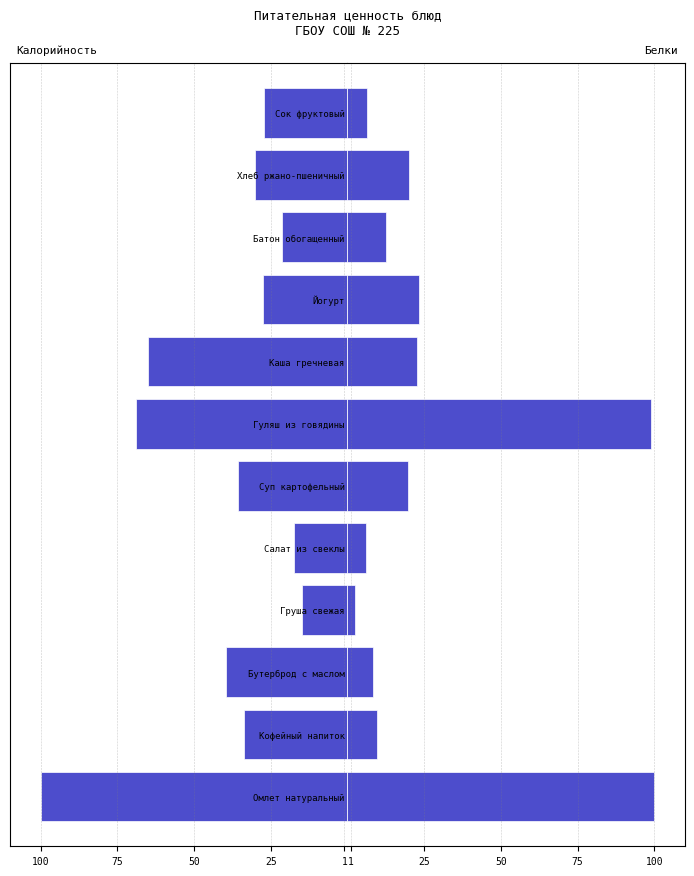

What is the approximate value of Калорийность at Каша гречневая?

-65.1